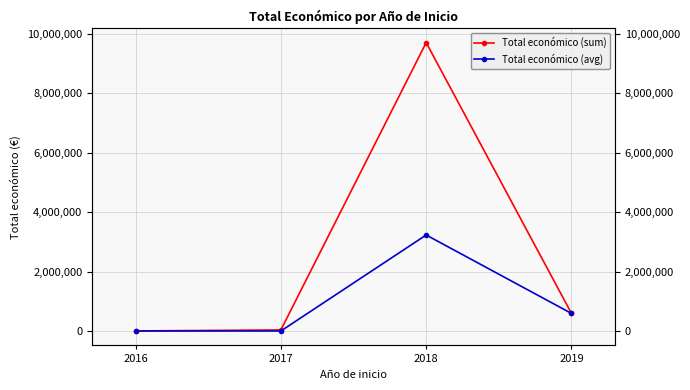

What are all the series names shown in the legend?

Total económico (sum), Total económico (avg)